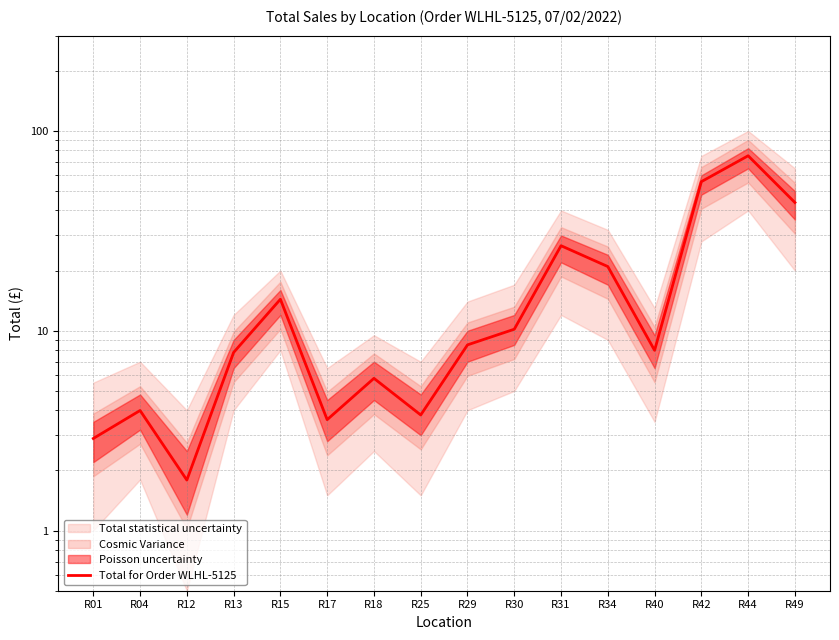

Rank the categories by value from lowest to highest.

R12, R01, R17, R25, R04, R18, R13, R40, R29, R30, R15, R34, R31, R49, R42, R44